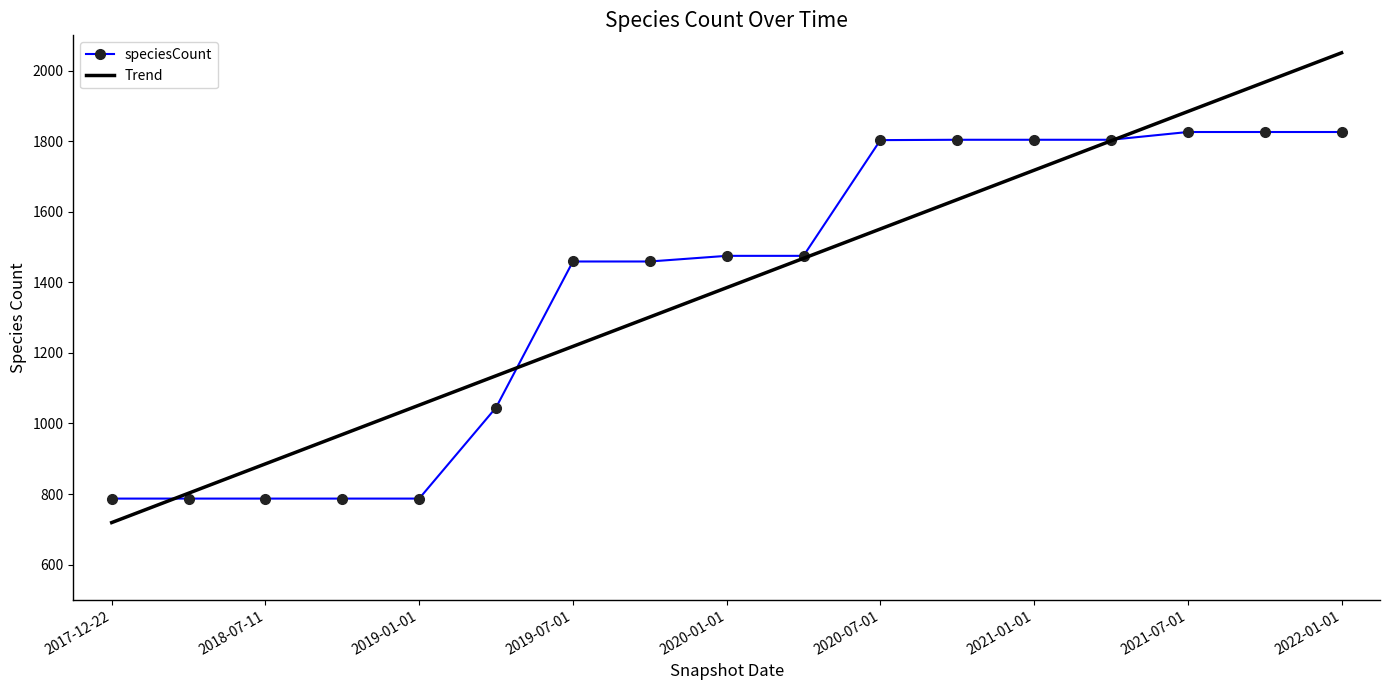

Which series has the widest spread of values?

Trend